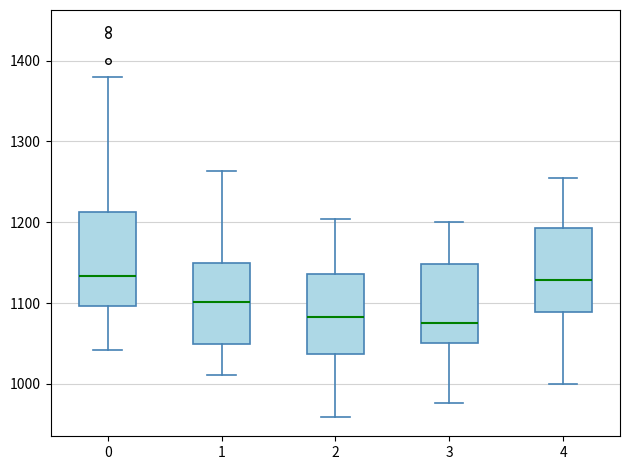

Reading left to right, read every box against the y-axis: the position of its median line, the range the box covers, and the ends of its whiskers. The values are not printed on the chart, so give them approximately, as read against the axis.

0: median 1130, box 1100 to 1210, whiskers 1040 to 1380
1: median 1100, box 1050 to 1150, whiskers 1010 to 1260
2: median 1080, box 1040 to 1140, whiskers 960 to 1200
3: median 1080, box 1050 to 1150, whiskers 980 to 1200
4: median 1130, box 1090 to 1190, whiskers 1000 to 1260